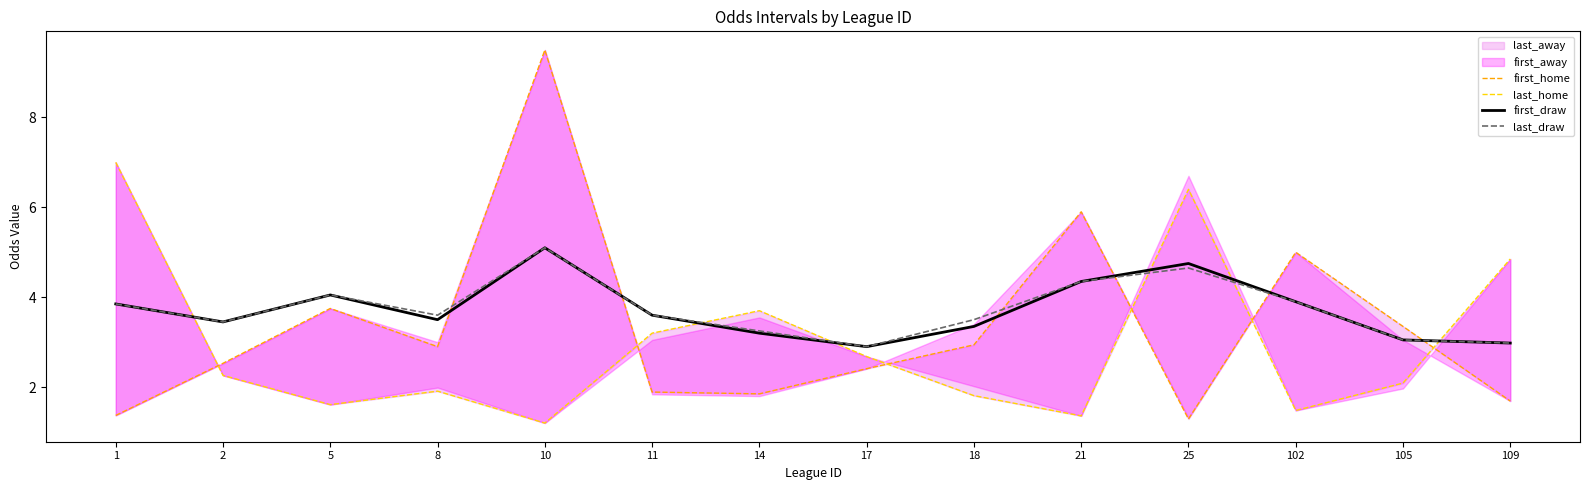

The first_home series shows 2.5 at 2. True or false?

True